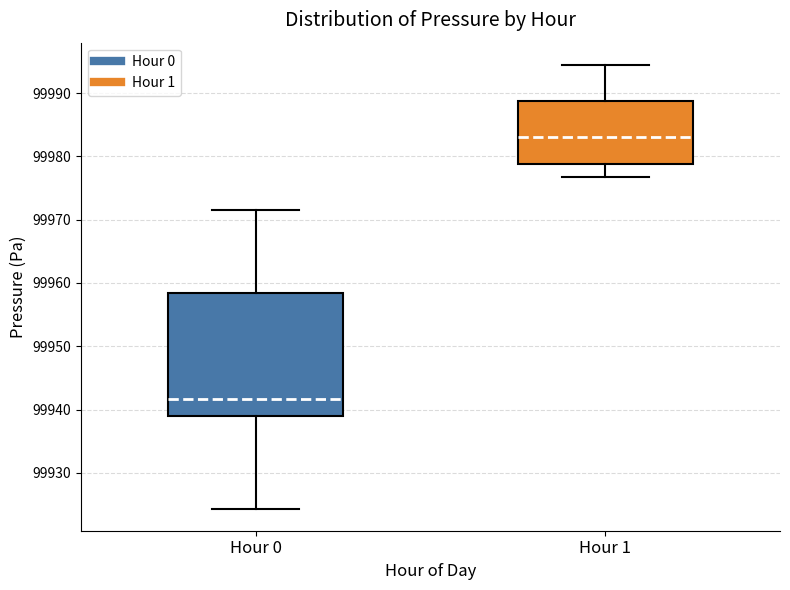

Reading left to right, read every box against the y-axis: the position of its median line, the range the box covers, and the ends of its whiskers. The values are not printed on the chart, so give them approximately, as read against the axis.

Hour 0: median 99942, box 99939 to 99958, whiskers 99924 to 99972
Hour 1: median 99983, box 99979 to 99989, whiskers 99977 to 99994